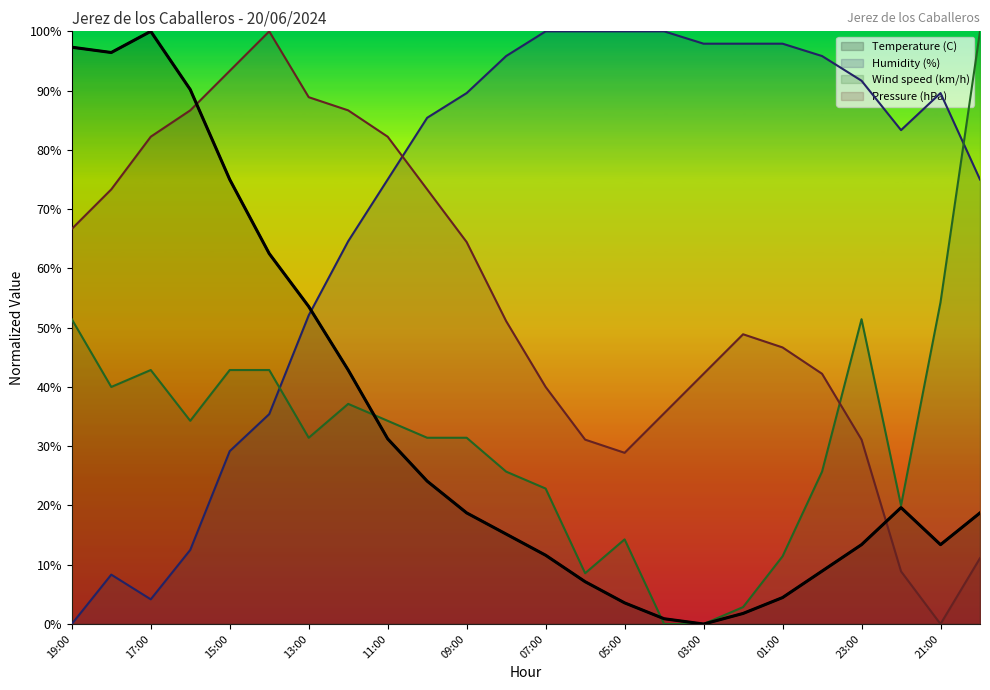

What is the value of the Wind speed (km/h) point at the 20th from the left?

25.7